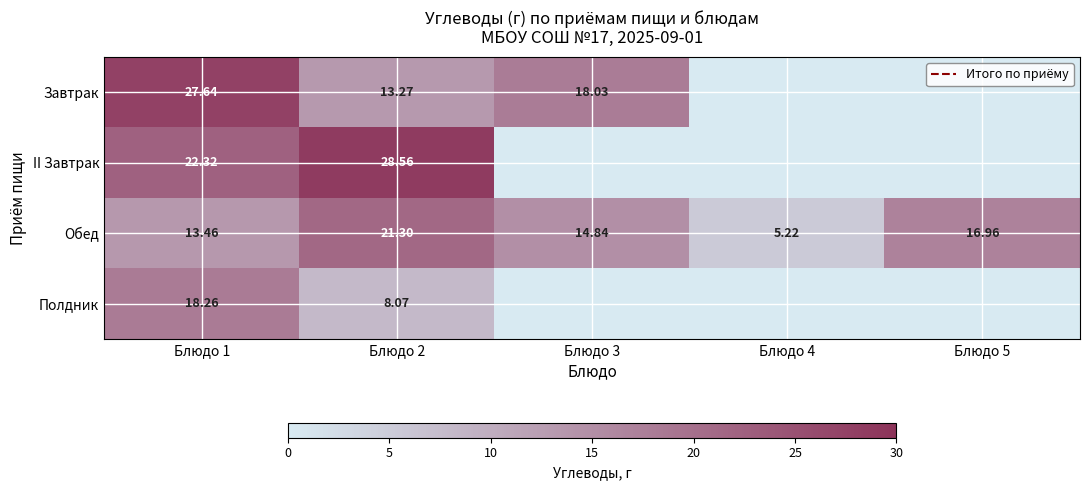

Rank the series at Блюдо 1 from highest to lowest value.

Завтрак, II Завтрак, Полдник, Обед